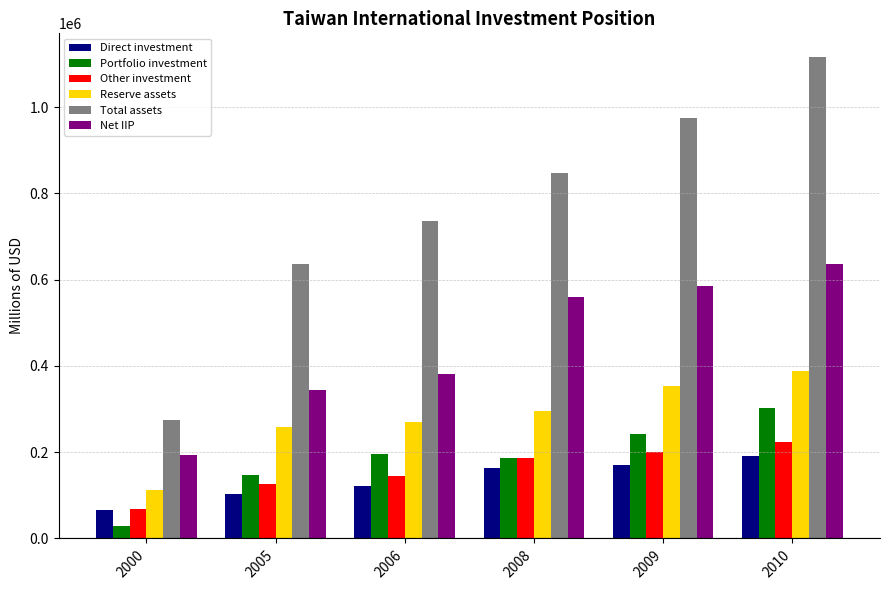

How many bars are there in each group?

6